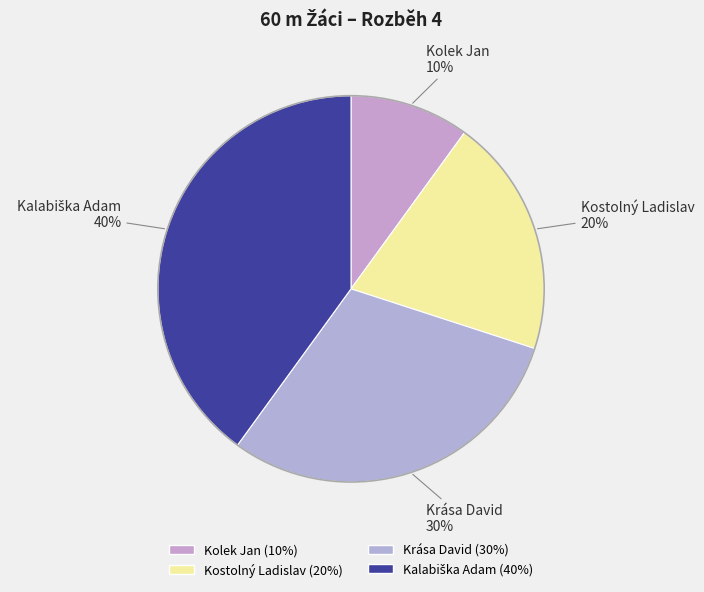

Which category has the smallest portion of the pie?

Kolek Jan